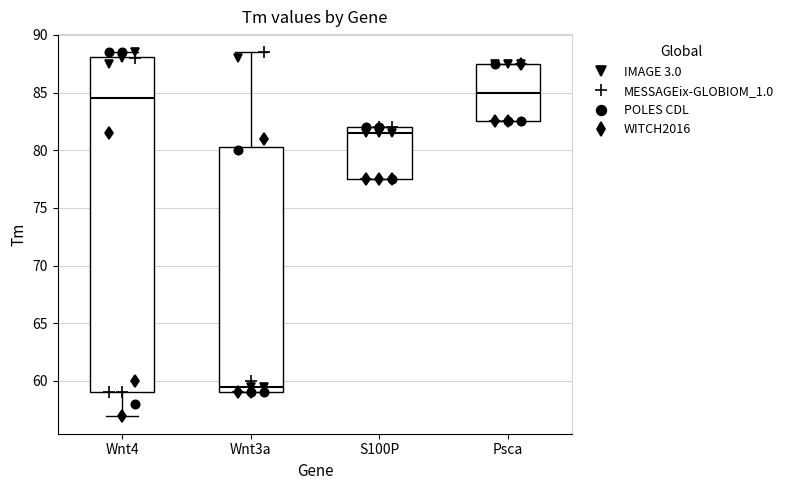

Which box has the lowest median line?

Wnt3a